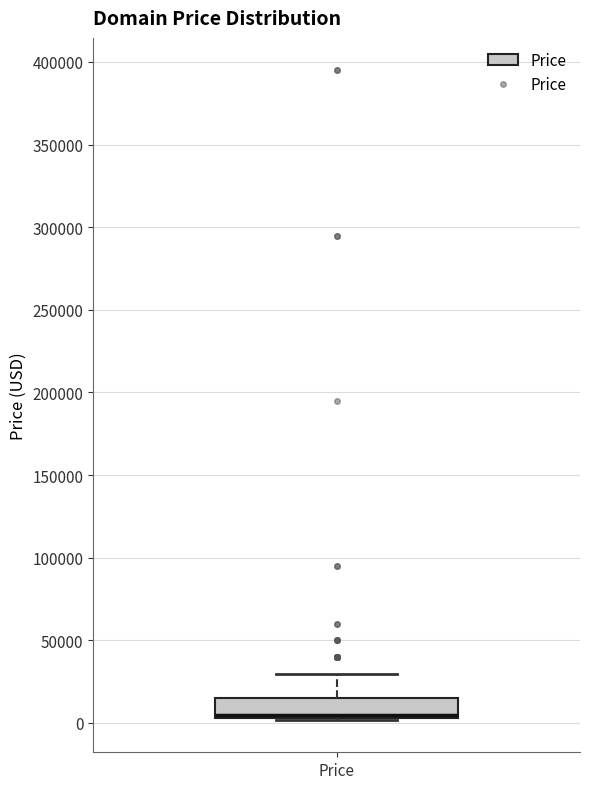

Transcribe this box plot: give where the median line is, the range the box spans, and where the two whiskers end, as read against the y-axis. The values are not printed on the chart, so give them approximately, as read against the axis.

median 5000 (just above the box's lower edge), box 5000 to 15000, whiskers 0 to 30000